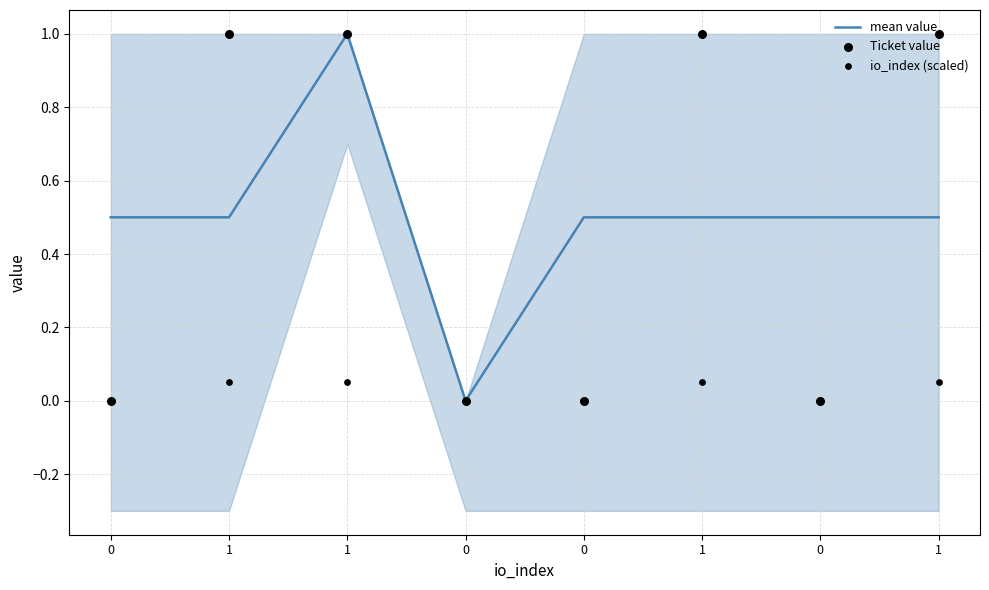

Which series has the widest spread of Y values?

mean value